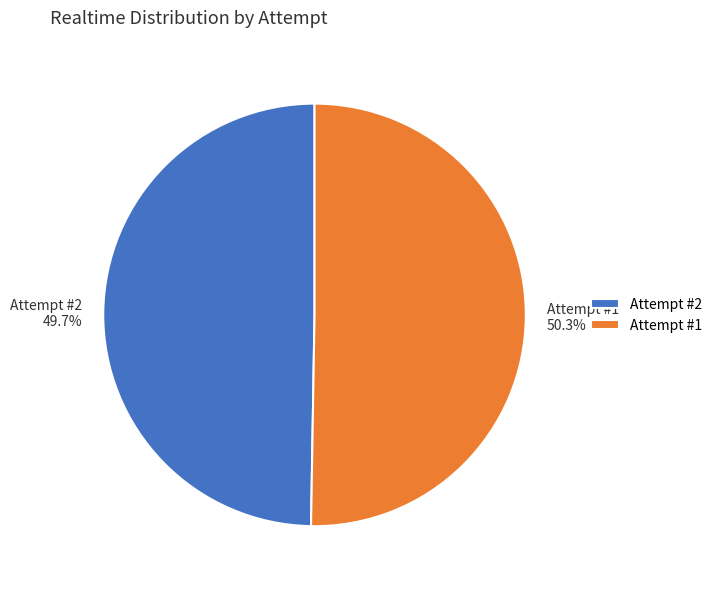

Combined, do Attempt #2 49.7% and Attempt #1 50.3% account for over 50%?

Yes